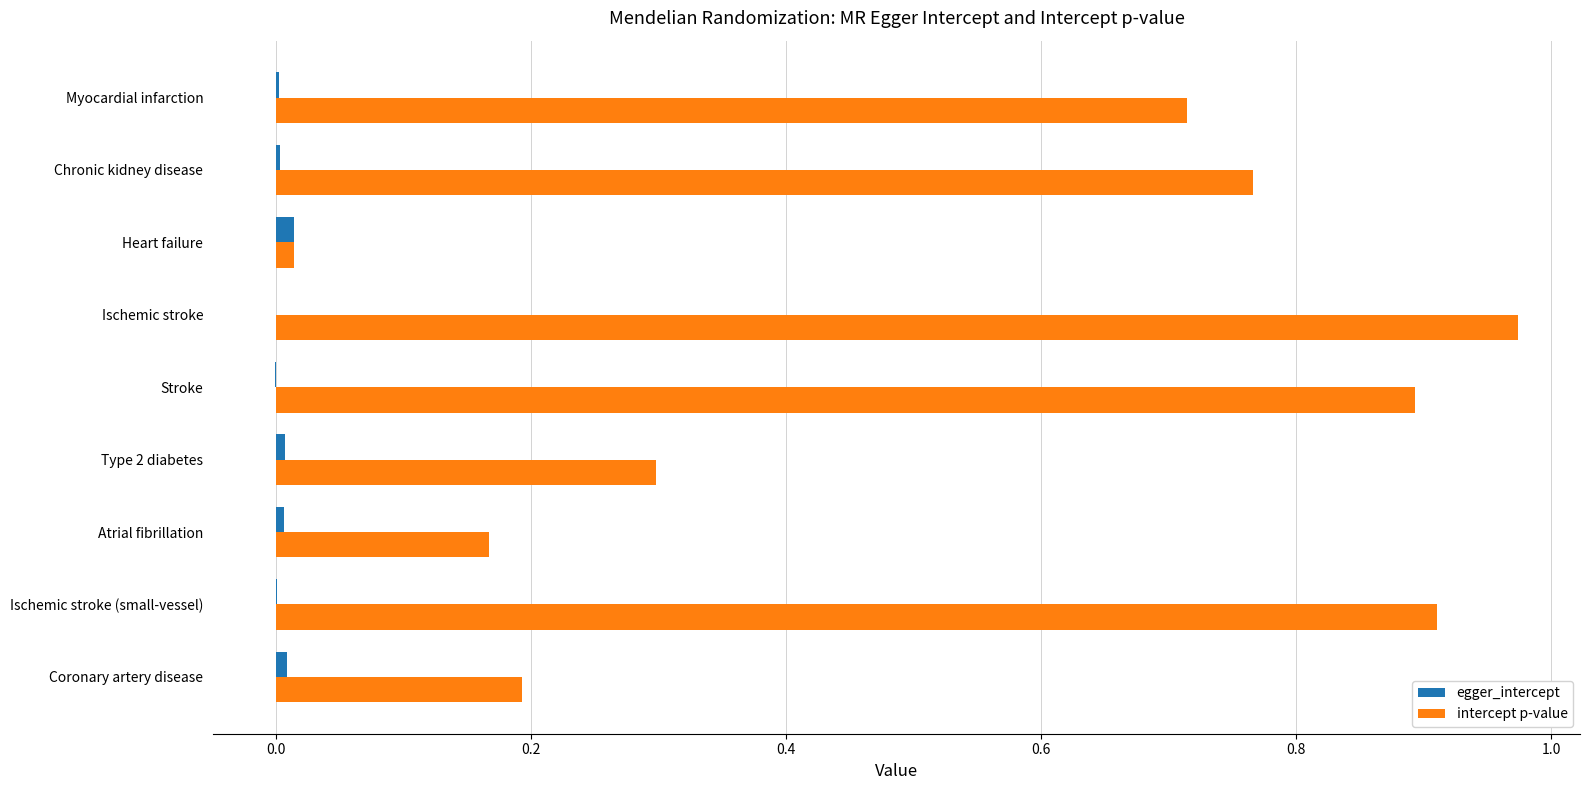

What is the sum of all intercept p-value values?

4.9